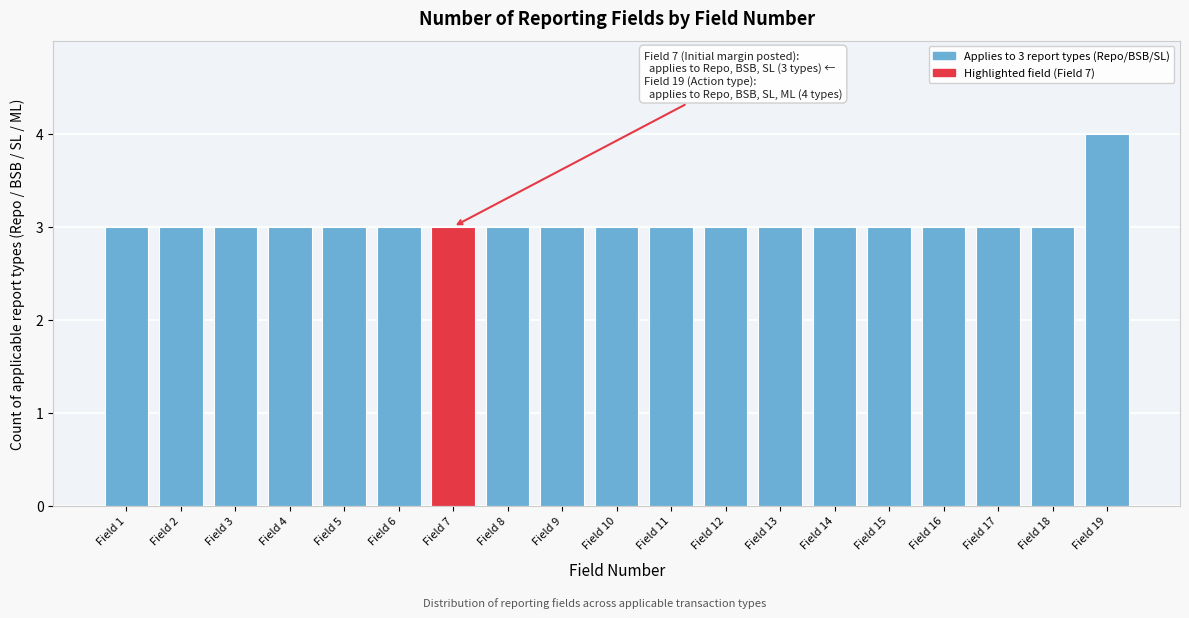

Reading right to left, extract all data points from this chart.

Field 19=4	Field 18=3	Field 17=3	Field 16=3	Field 15=3	Field 14=3	Field 13=3	Field 12=3	Field 11=3	Field 10=3	Field 9=3	Field 8=3	Field 7=3	Field 6=3	Field 5=3	Field 4=3	Field 3=3	Field 2=3	Field 1=3